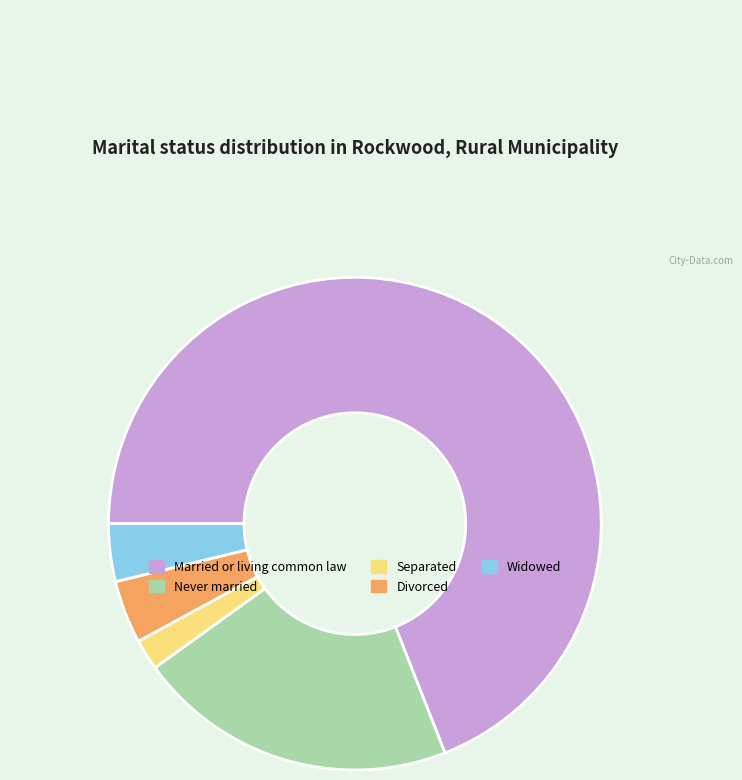

Do Separated and Married or living common law together represent more than half of the pie?

Yes